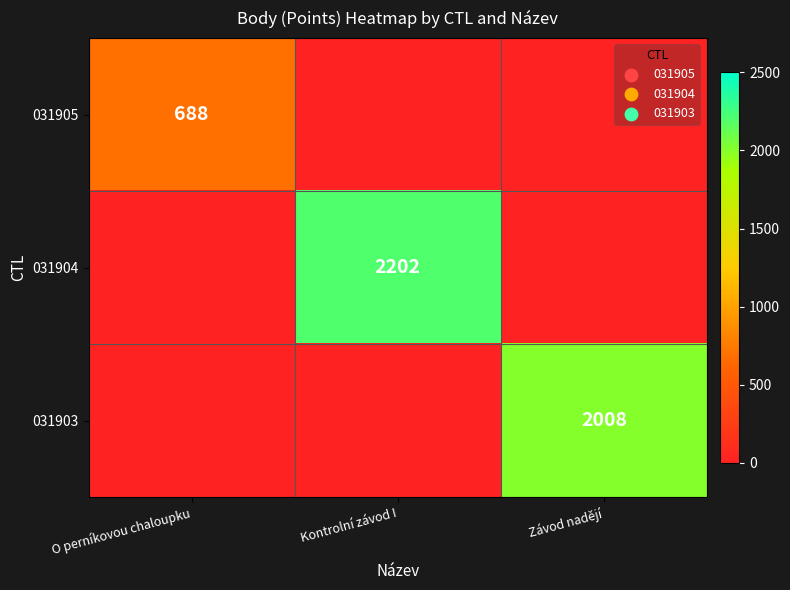

What is the total value across all series at O perníkovou chaloupku?

688